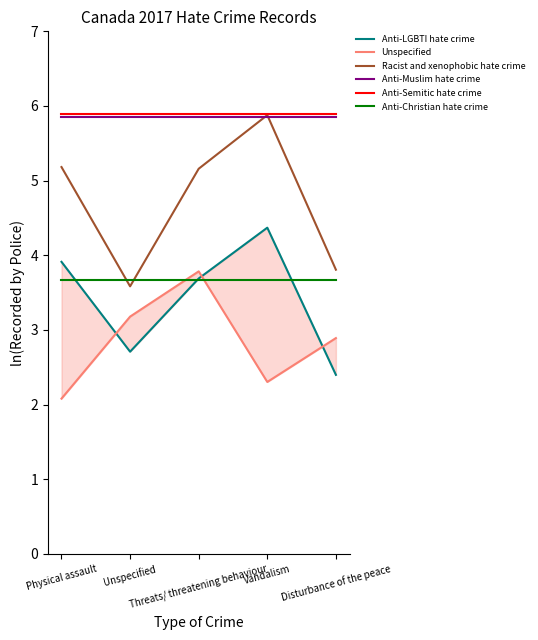

Is the value of Anti-Christian hate crime at Threats/ threatening behaviour greater than the value of Anti-Semitic hate crime at Threats/ threatening behaviour?

No